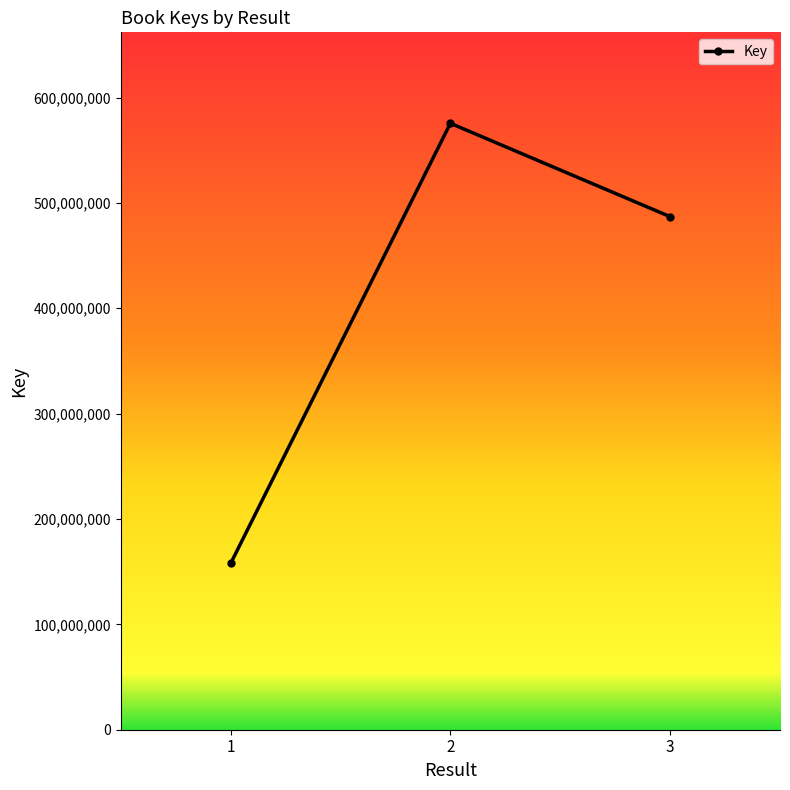

What is the sum of the values at 3 and 2?

1062519450